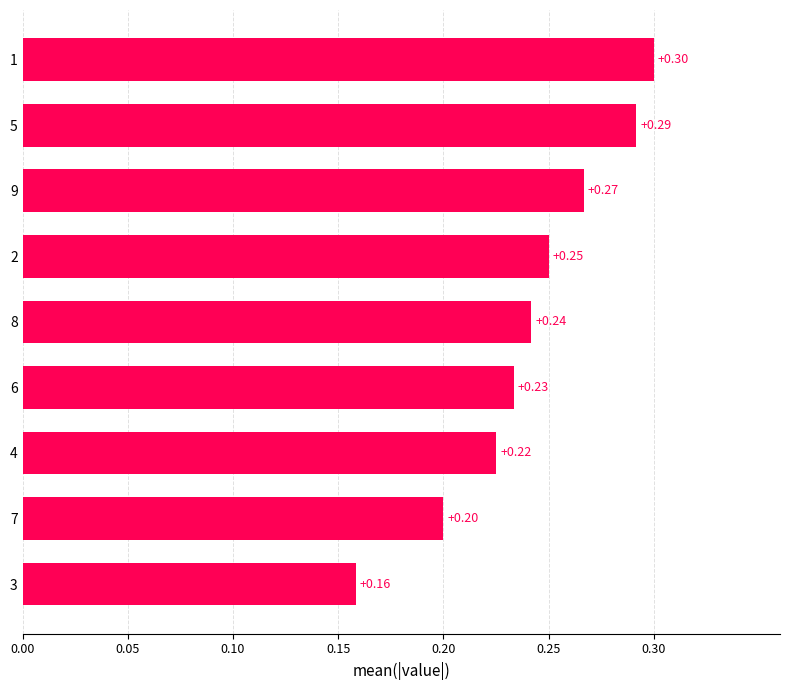

What is the maximum value shown in the chart?

0.3